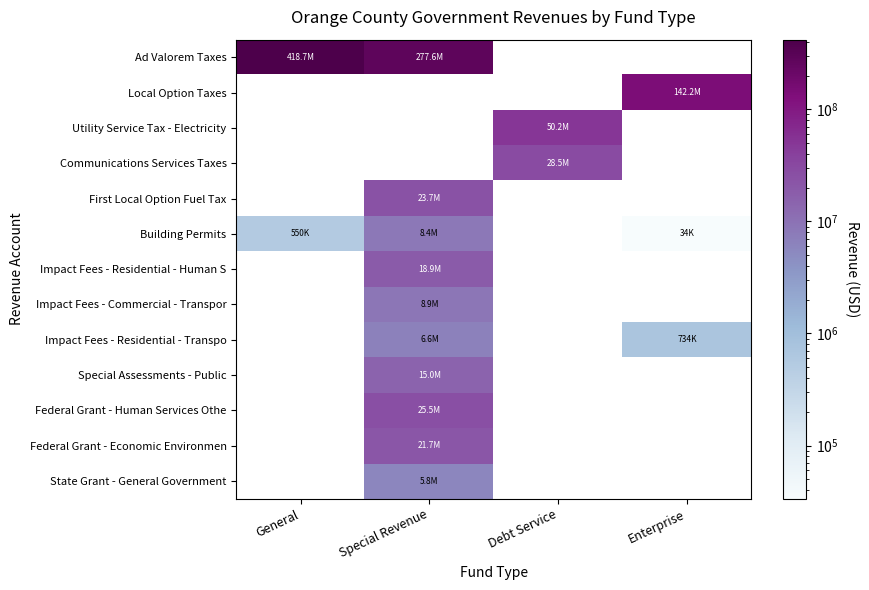

What is the minimum value shown in the chart?

33529.0